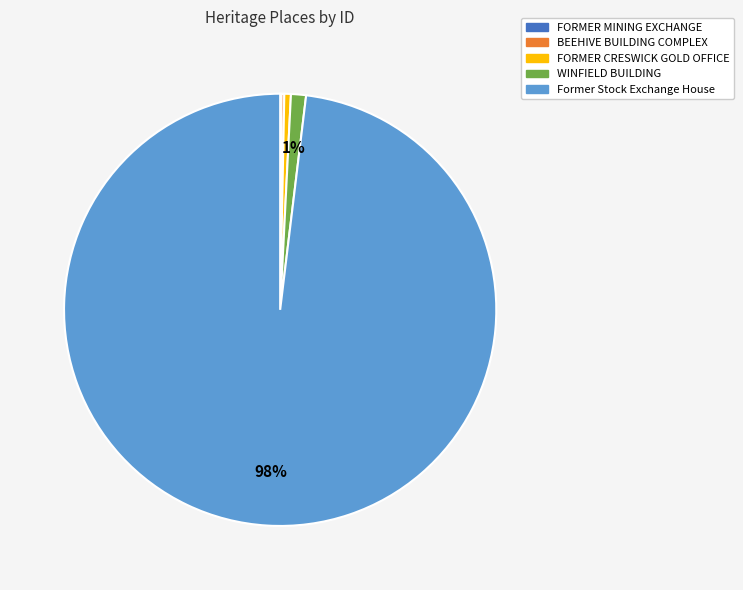

Does Former Stock Exchange House represent more than half of the total?

Yes